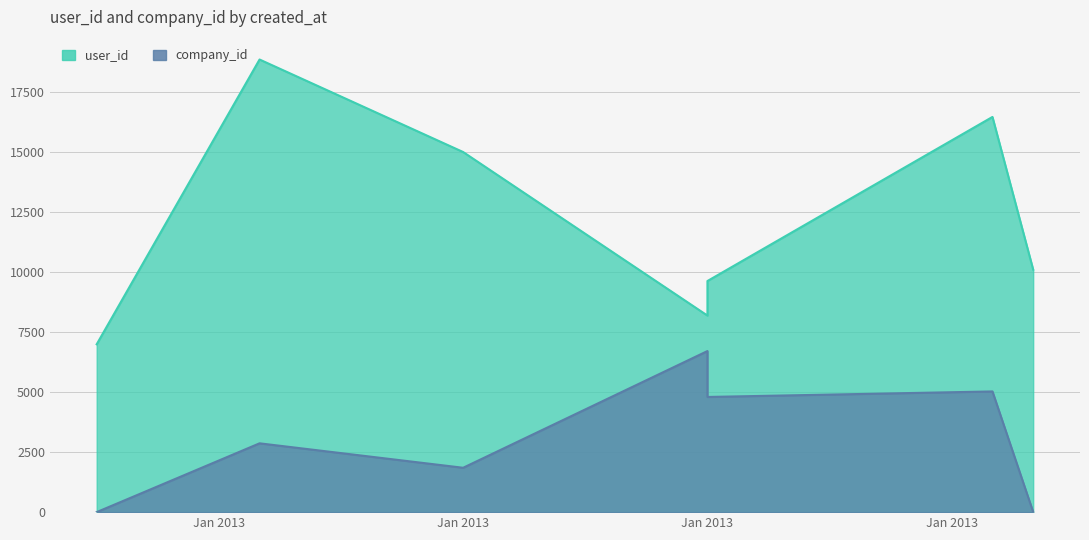

How many interior local peaks does the company_id series have?

3